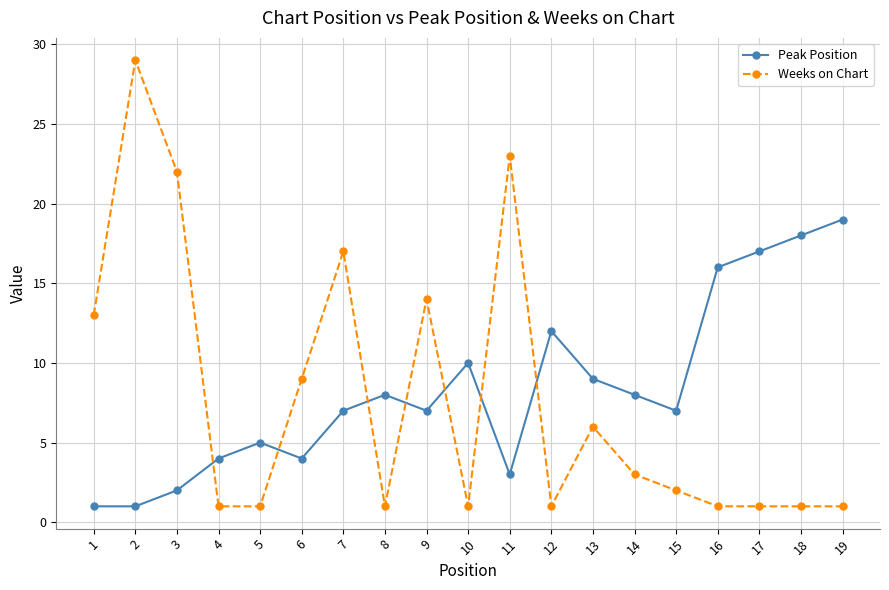

Which series ends up on top after the final intersection of Weeks on Chart and Peak Position?

Peak Position